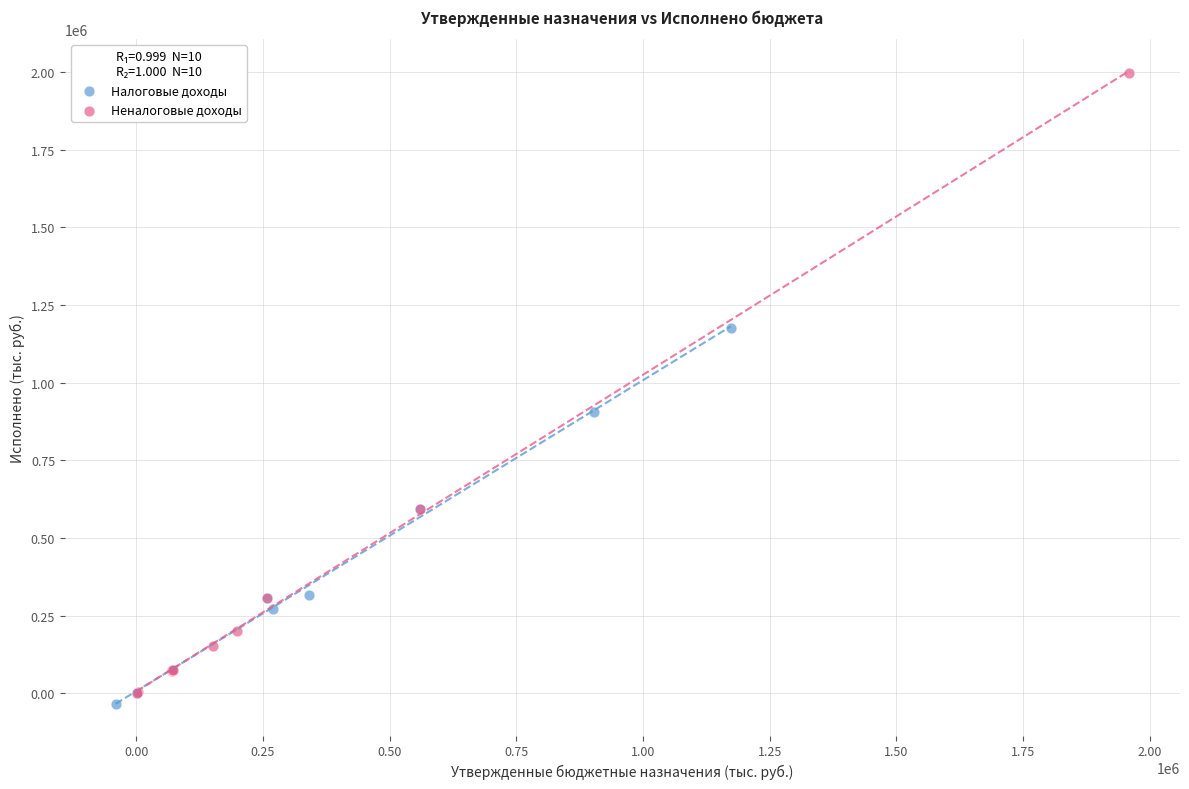

Which series contains the highest Y value?

Неналоговые доходы